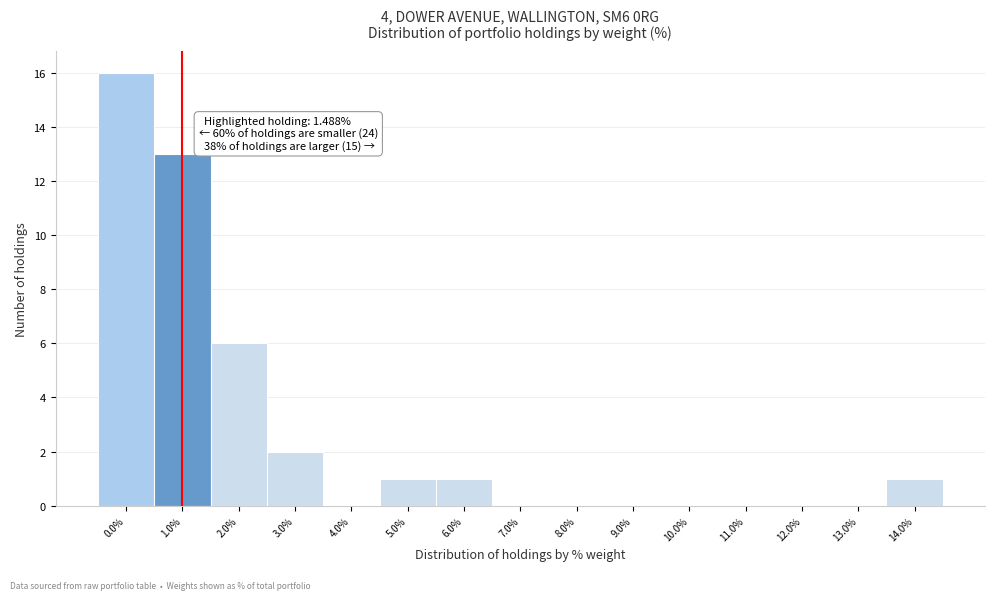

Reading right to left, list all the values displayed in this chart.

14.0%=1	13.0%=0	12.0%=0	11.0%=0	10.0%=0	9.0%=0	8.0%=0	7.0%=0	6.0%=1	5.0%=1	4.0%=0	3.0%=2	2.0%=6	1.0%=13	0.0%=16